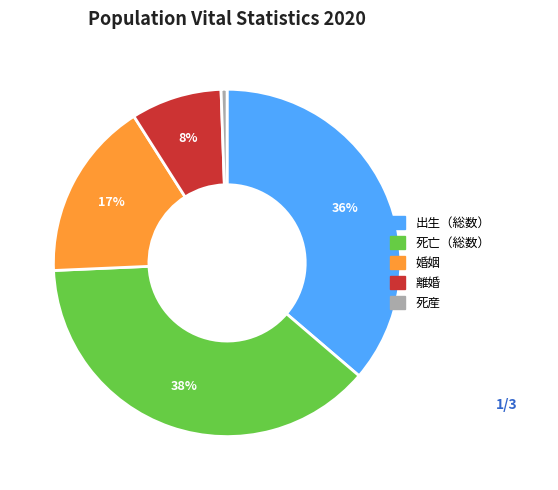

The 死産 slice represents 11% of the pie. True or false?

False